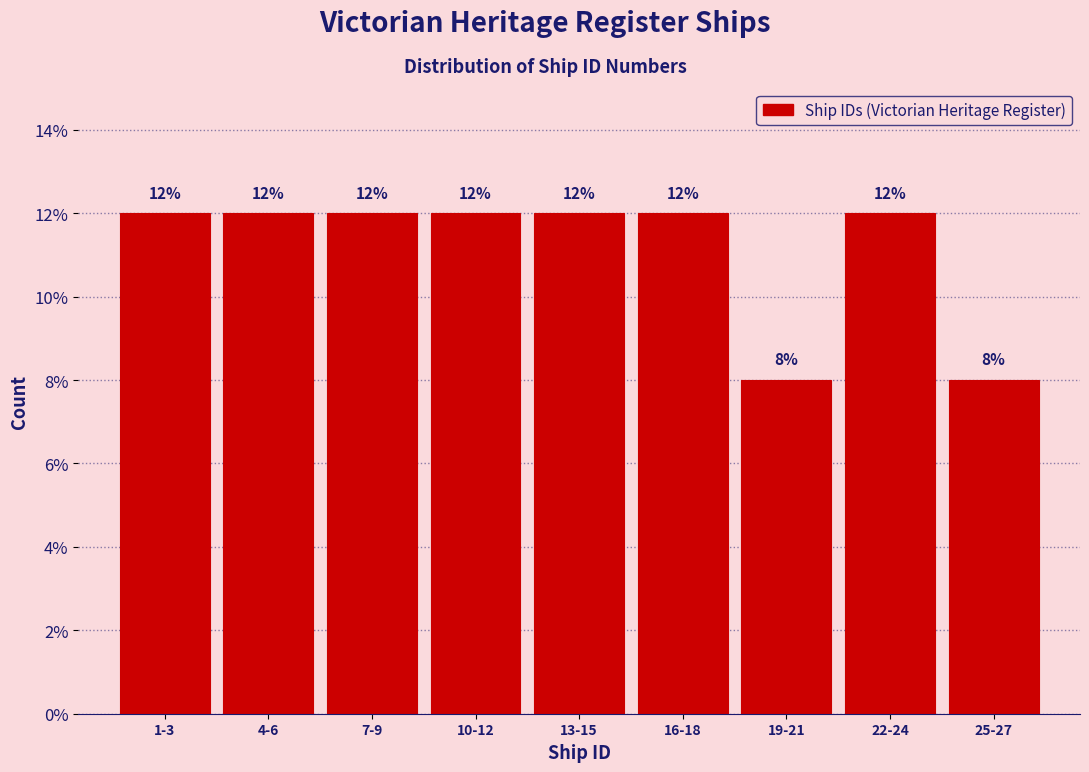

Reading right to left, extract all data points from this chart.

25-27=8	22-24=12	19-21=8	16-18=12	13-15=12	10-12=12	7-9=12	4-6=12	1-3=12